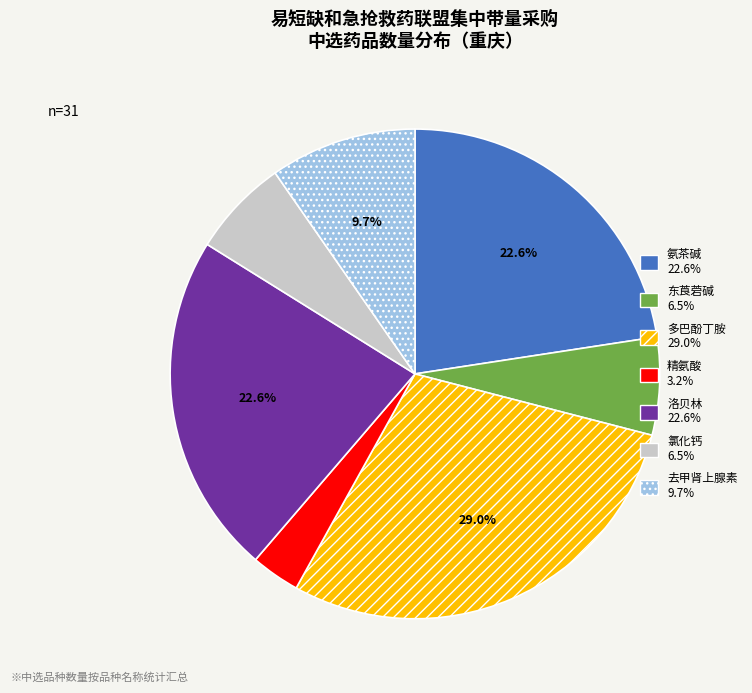

What is the largest slice in the pie chart?

多巴酚丁胺